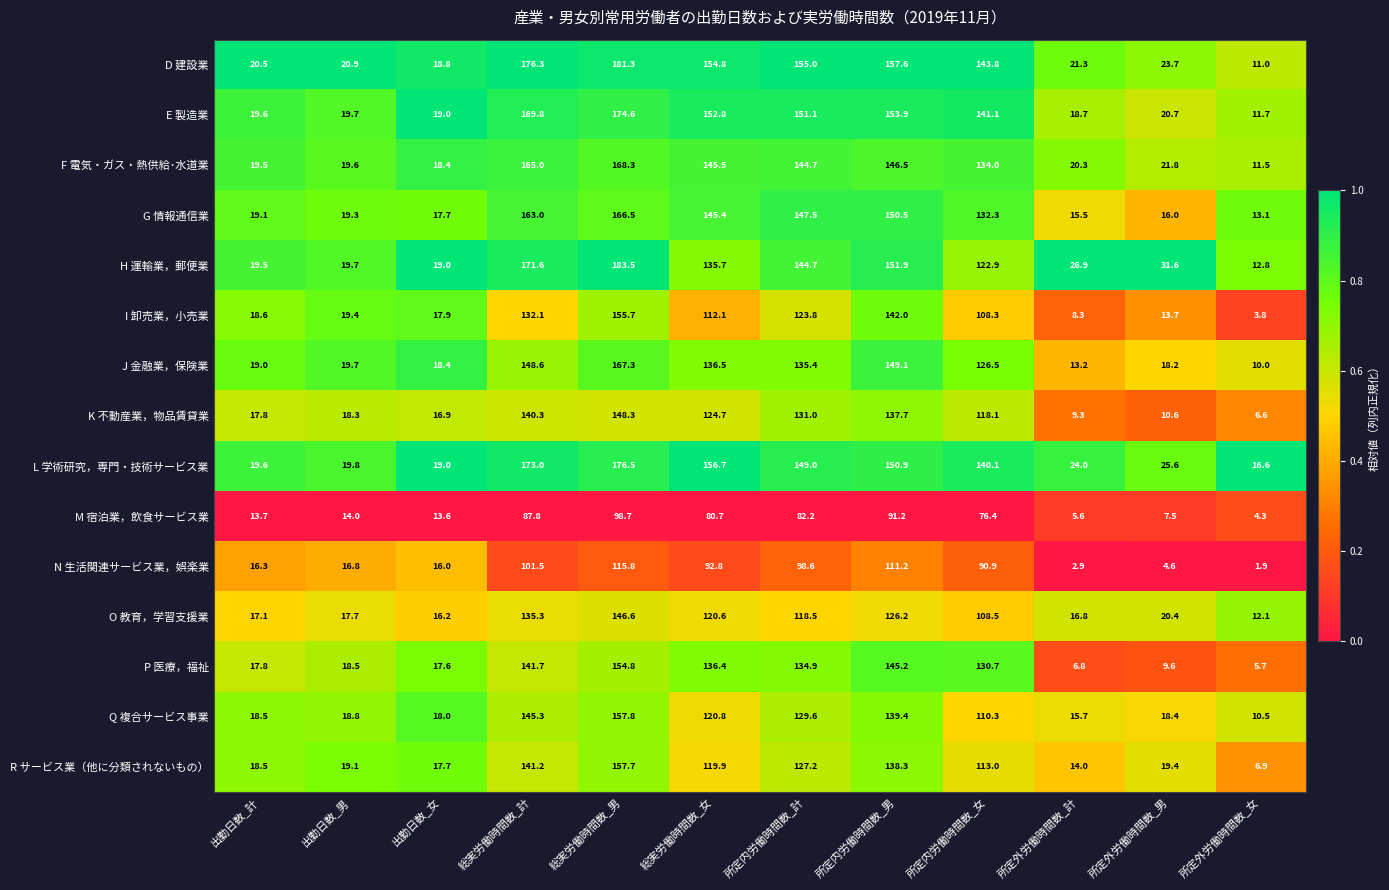

The value of N 生活関連サービス業，娯楽業 at 所定内労働時間数_女 is 39.7. True or false?

False